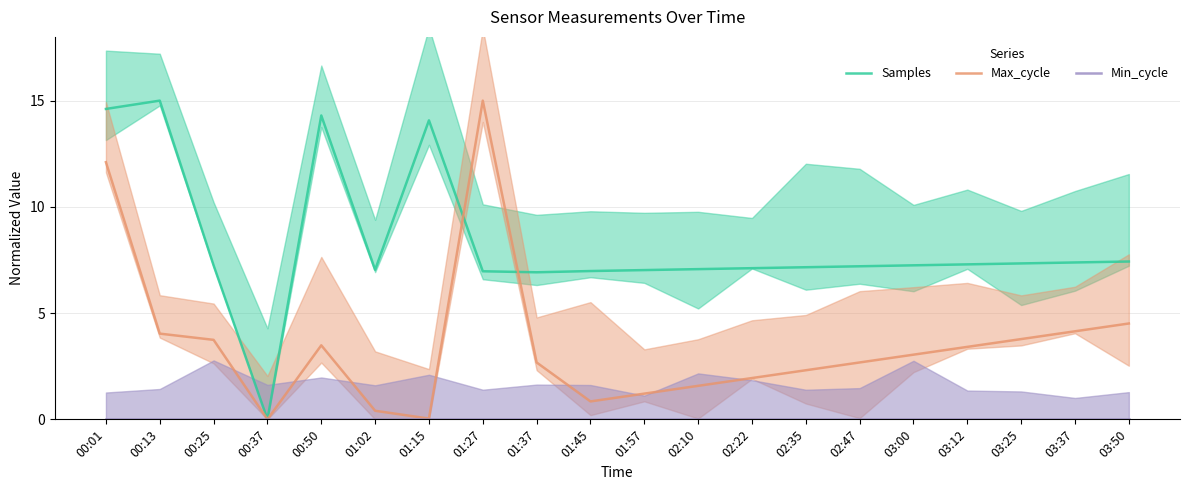

At which category does Samples reach its first local valley?

00:37